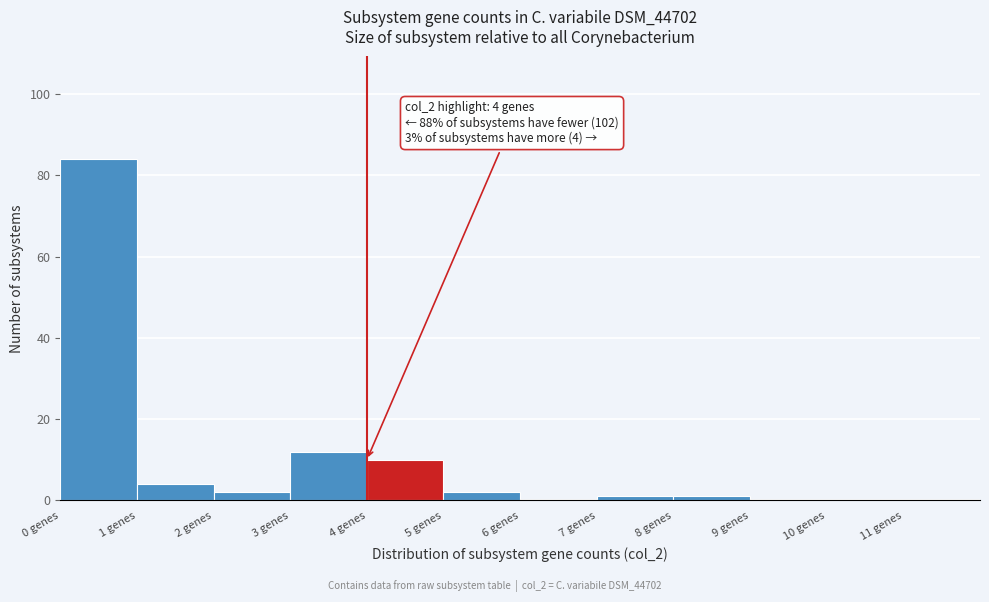

Which range on the x-axis has the tallest bar?

0 to 1